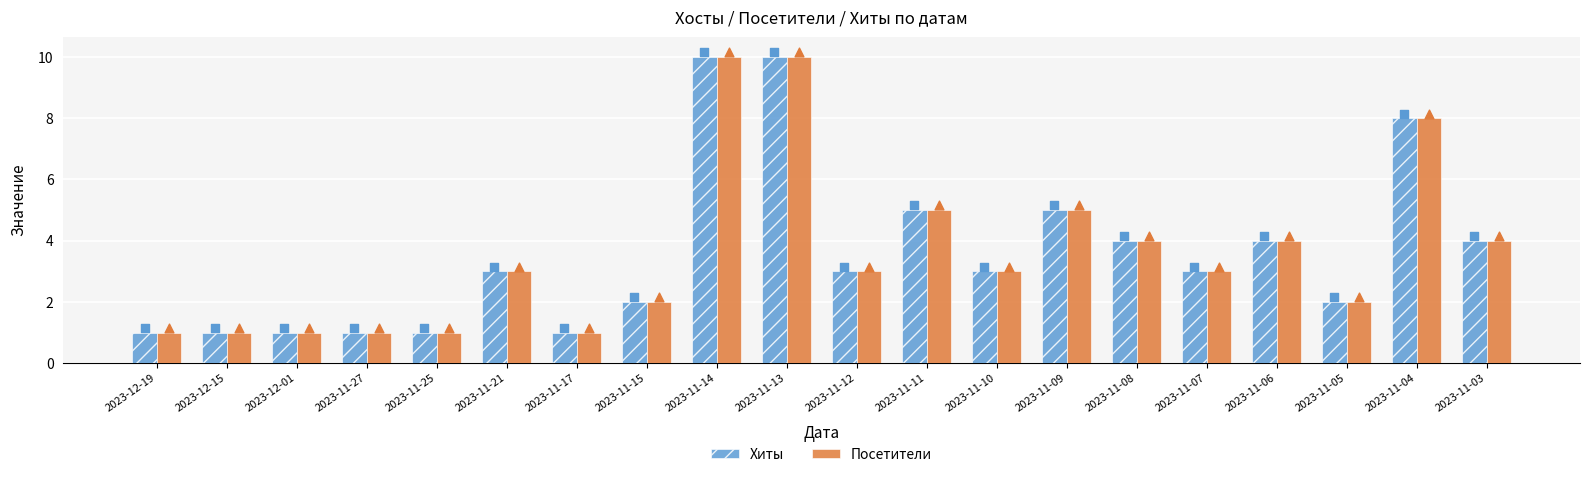

What are all the series names shown in the legend?

Хиты, Посетители